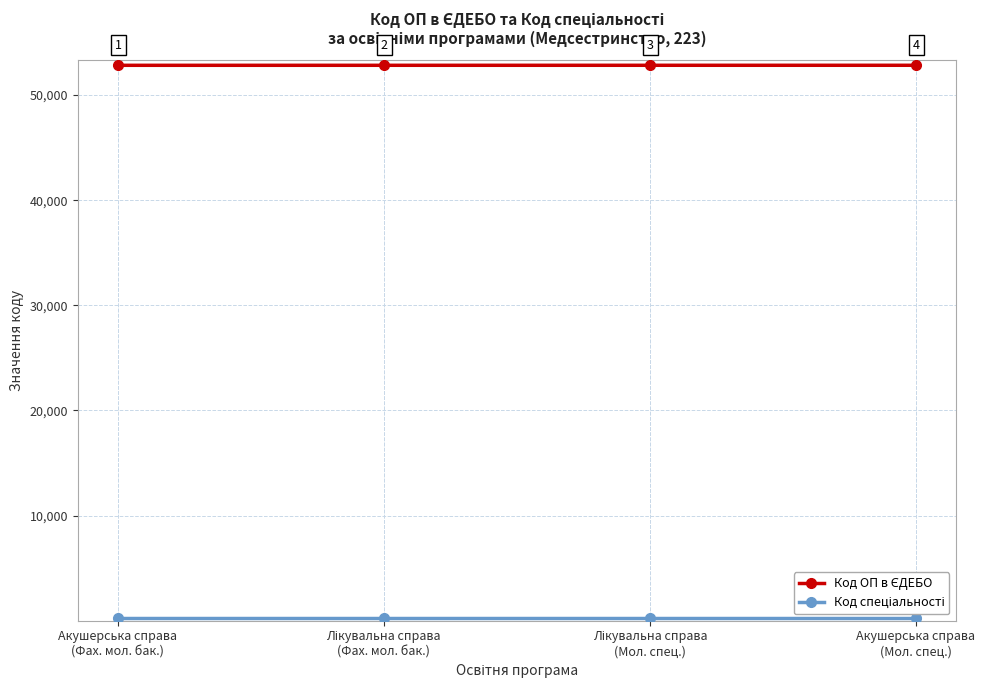

At how many categories does at least one series exceed 51446?

4